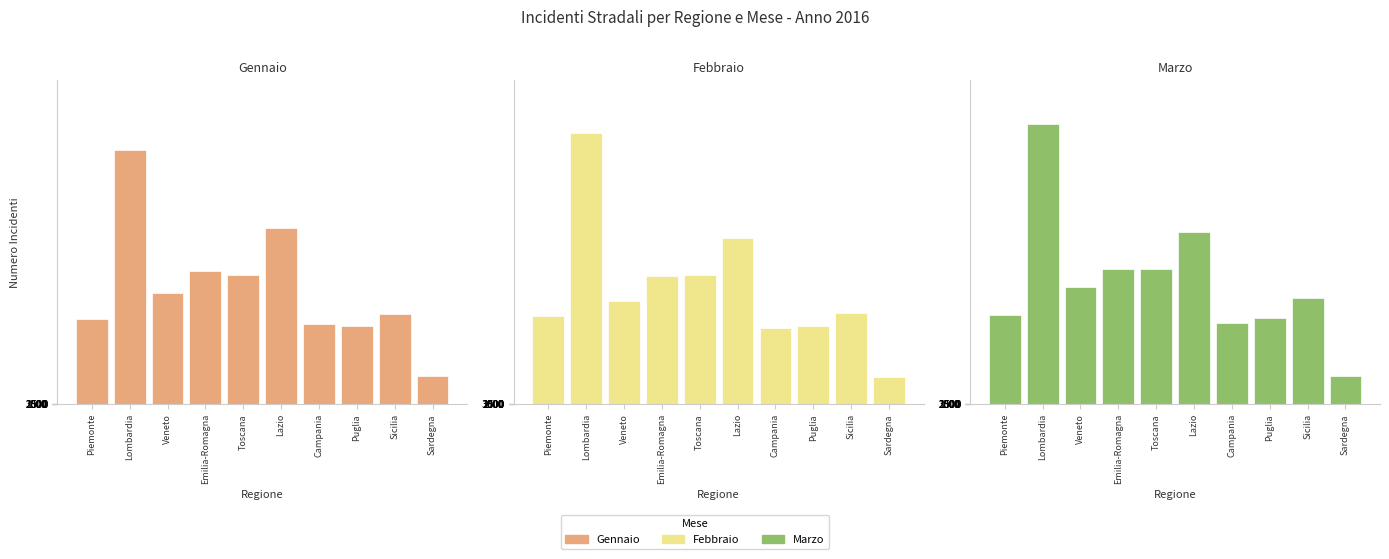

Is the value of Gennaio at Piemonte greater than the value of Febbraio at Sicilia?

No